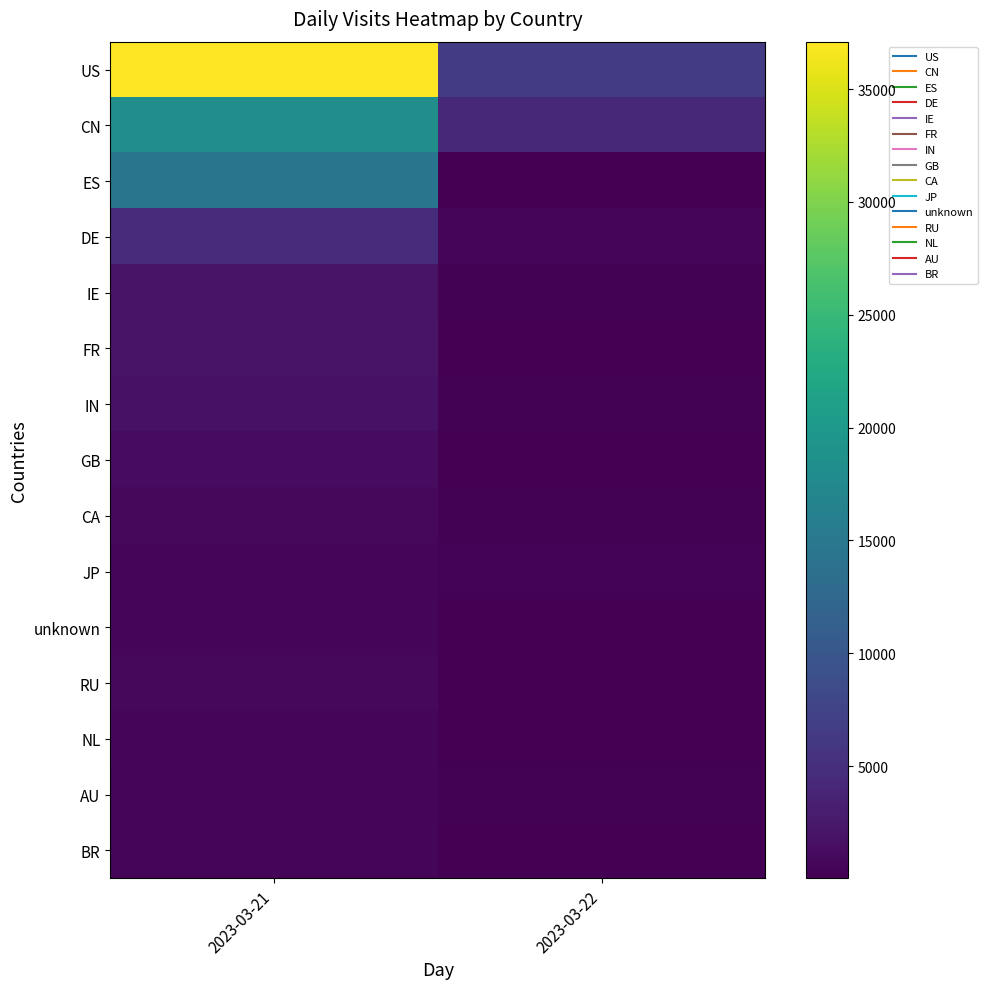

Reading left to right, extract all data points from this chart.

US: 2023-03-21=37103	2023-03-22=6603
CN: 2023-03-21=18326	2023-03-22=4305
ES: 2023-03-21=14389	2023-03-22=31
DE: 2023-03-21=4791	2023-03-22=515
IE: 2023-03-21=2016	2023-03-22=187
FR: 2023-03-21=2022	2023-03-22=76
IN: 2023-03-21=1808	2023-03-22=256
GB: 2023-03-21=1219	2023-03-22=106
CA: 2023-03-21=785	2023-03-22=244
JP: 2023-03-21=565	2023-03-22=449
unknown: 2023-03-21=694	2023-03-22=163
RU: 2023-03-21=758	2023-03-22=92
NL: 2023-03-21=706	2023-03-22=41
AU: 2023-03-21=467	2023-03-22=275
BR: 2023-03-21=496	2023-03-22=50